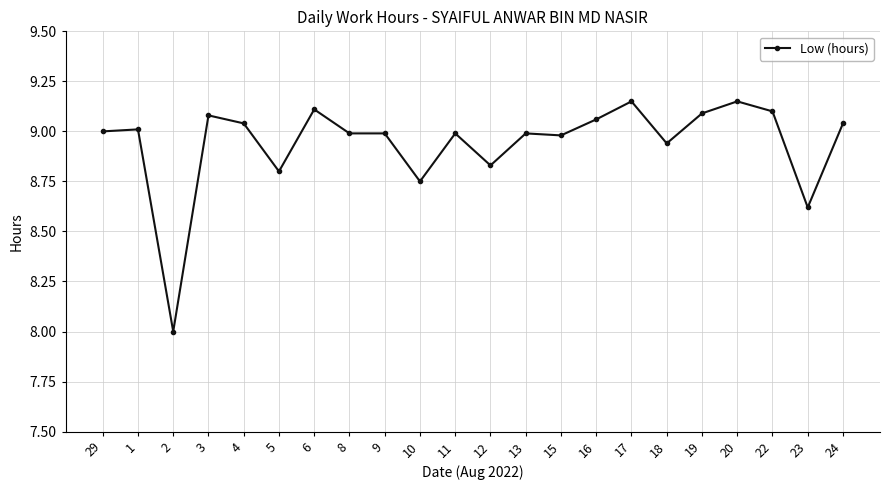

What is the ratio of the value at 13 to the value at 2?

1.1